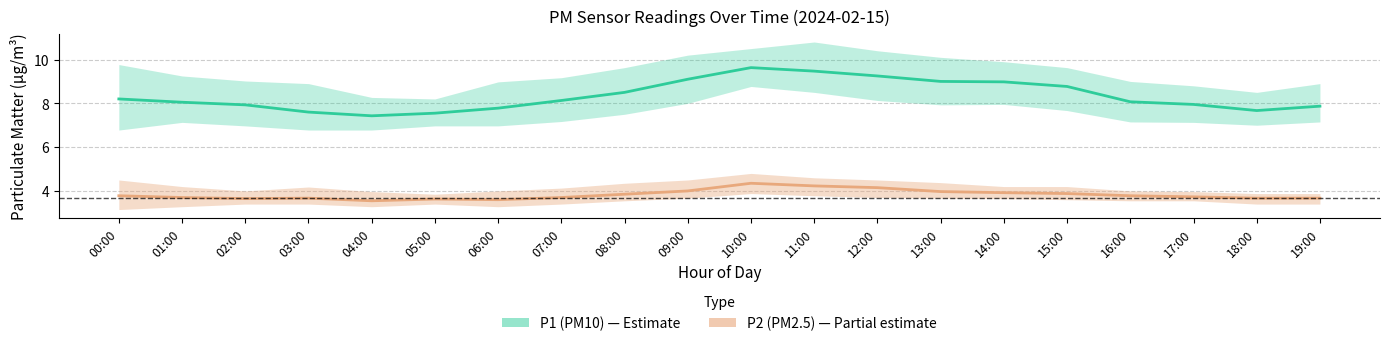

Which has a higher value, 16:00 or 01:00?

16:00